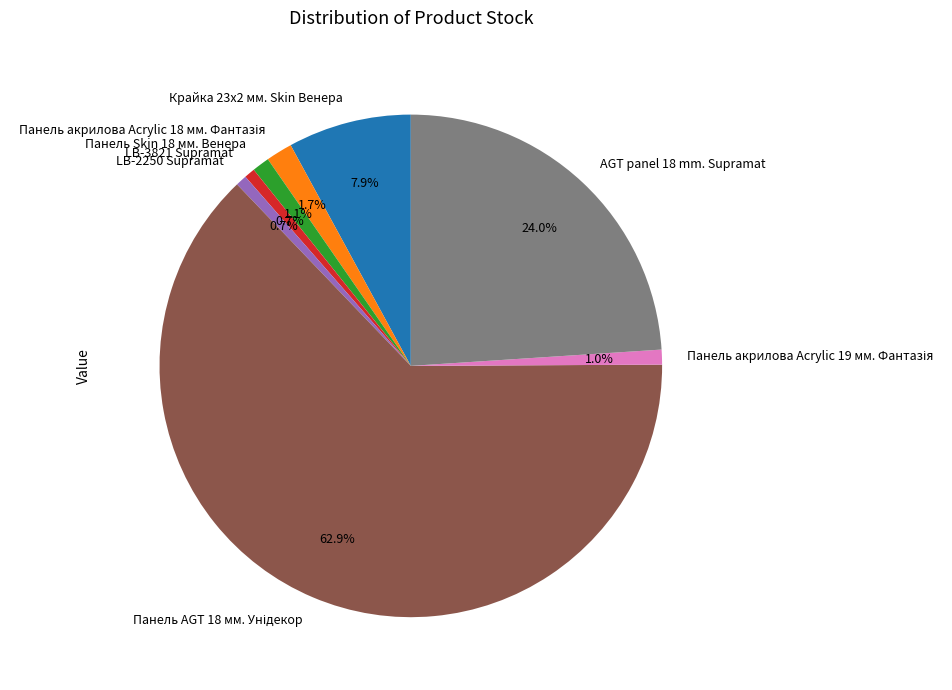

What percentage is NOT represented by Панель Skin 18 мм. Венера?

98.9%